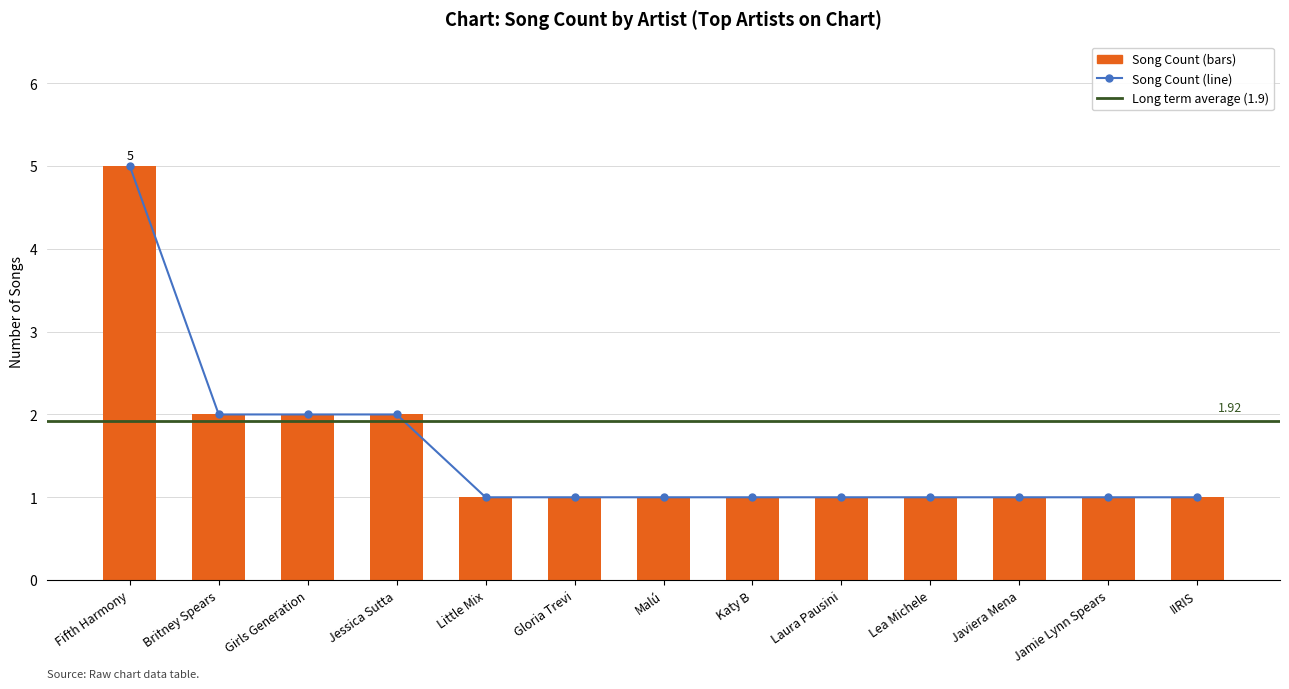

What is the average value?

2